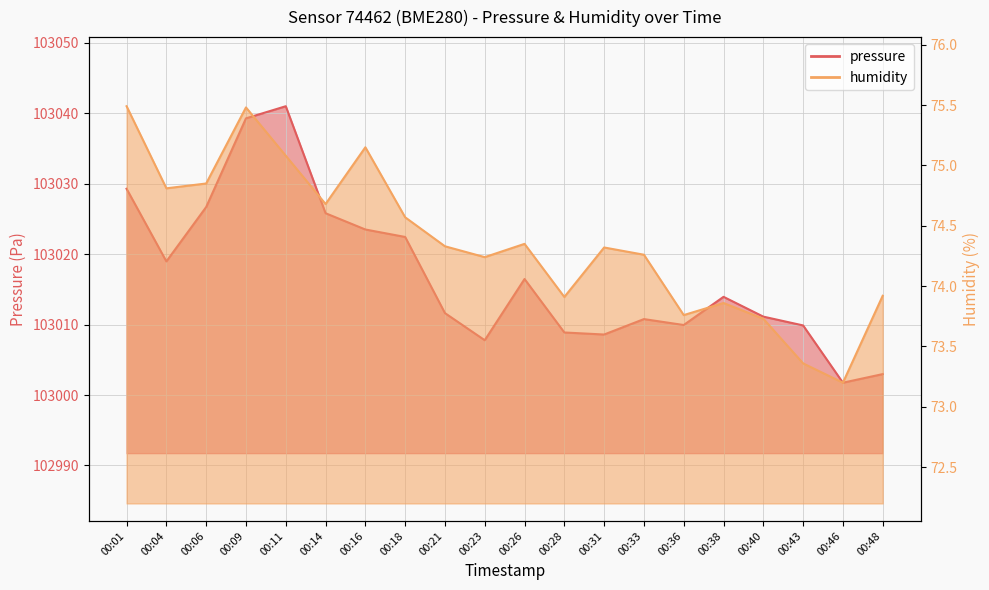

What is the spread (max minus min) of values at 00:21?

102937.3